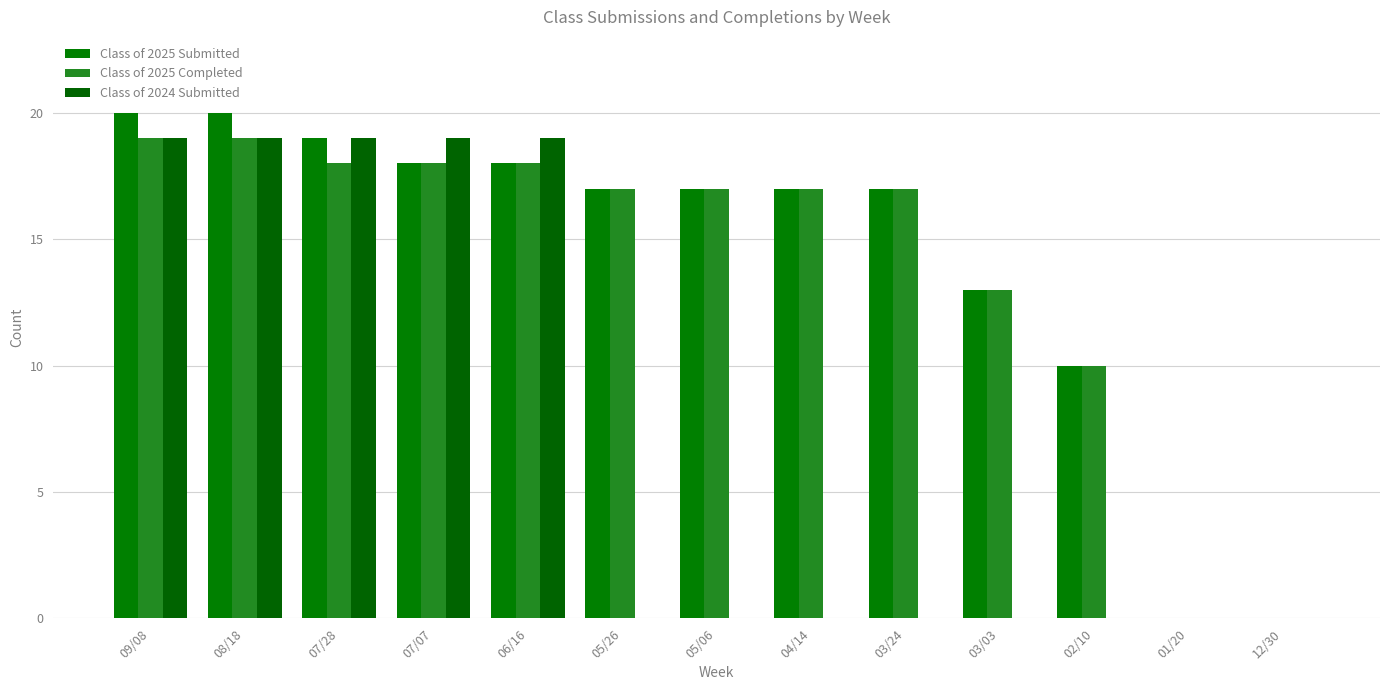

What are all the series names shown in the legend?

Class of 2025 Submitted, Class of 2025 Completed, Class of 2024 Submitted